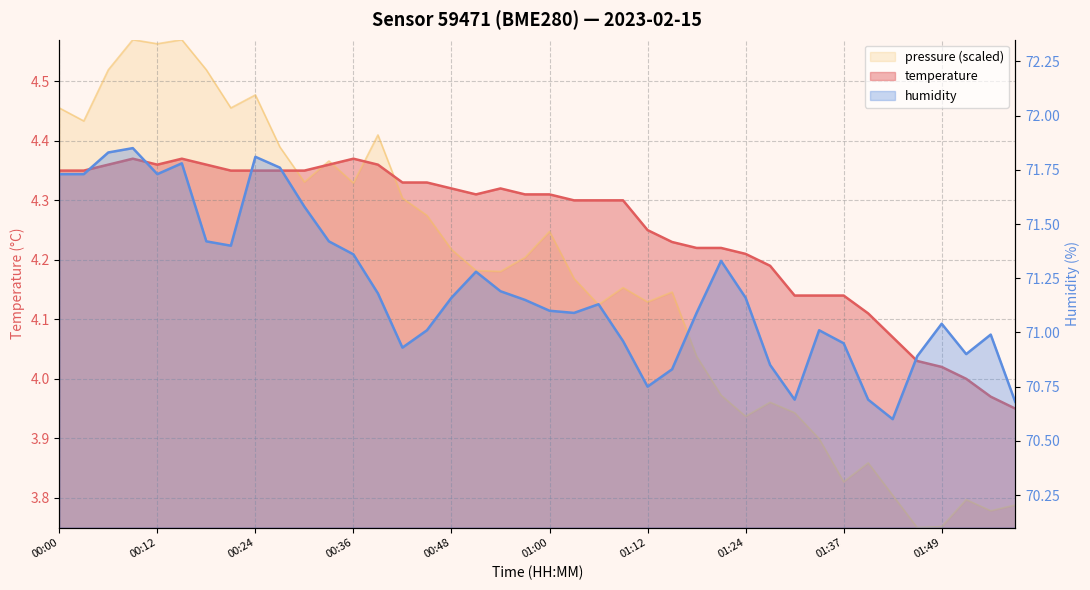

Reading left to right, extract all data points from this chart.

temperature: 00:00=4.3	00:03=4.3	00:06=4.4	00:09=4.4	00:12=4.4	00:15=4.4	00:18=4.4	00:21=4.3	00:24=4.3	00:27=4.3	00:30=4.3	00:33=4.4	00:36=4.4	00:39=4.4	00:42=4.3	00:45=4.3	00:48=4.3	00:51=4.3	00:54=4.3	00:57=4.3	01:00=4.3	01:03=4.3	01:06=4.3	01:09=4.3	01:12=4.2	01:15=4.2	01:18=4.2	01:21=4.2	01:24=4.2	01:28=4.2	01:31=4.1	01:34=4.1	01:37=4.1	01:40=4.1	01:43=4.1	01:46=4.0	01:49=4.0	01:52=4.0	01:55=4.0	01:58=4.0
humidity: 00:00=71.7	00:03=71.7	00:06=71.8	00:09=71.8	00:12=71.7	00:15=71.8	00:18=71.4	00:21=71.4	00:24=71.8	00:27=71.8	00:30=71.6	00:33=71.4	00:36=71.4	00:39=71.2	00:42=70.9	00:45=71.0	00:48=71.2	00:51=71.3	00:54=71.2	00:57=71.2	01:00=71.1	01:03=71.1	01:06=71.1	01:09=71.0	01:12=70.8	01:15=70.8	01:18=71.1	01:21=71.3	01:24=71.2	01:28=70.8	01:31=70.7	01:34=71.0	01:37=71.0	01:40=70.7	01:43=70.6	01:46=70.9	01:49=71.0	01:52=70.9	01:55=71.0	01:58=70.7